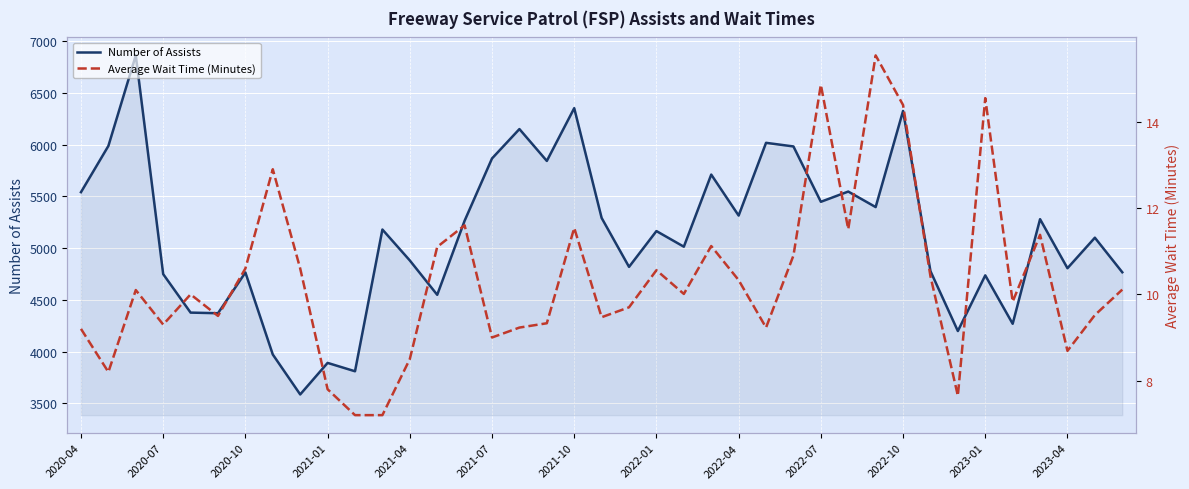

What is the minimum value shown in the chart?

7.2